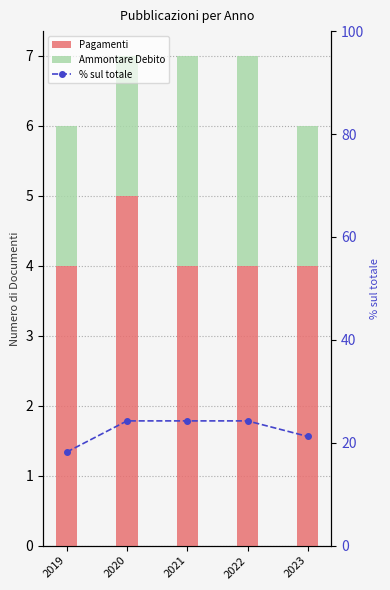

List the labels in order of Ammontare Debito value, largest first.

2021, 2022, 2019, 2020, 2023